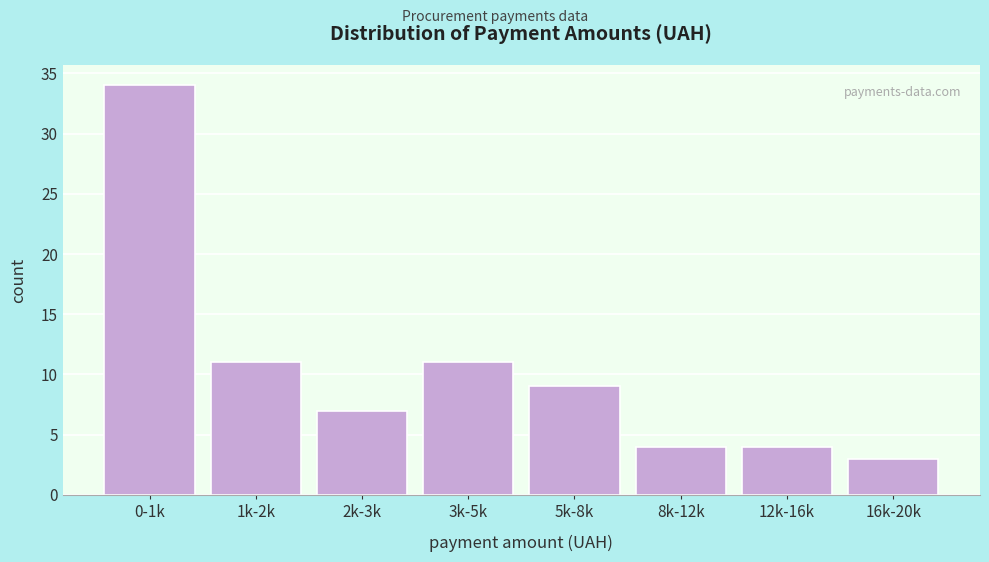

Reading left to right, list all the values displayed in this chart.

0-1k=34	1k-2k=11	2k-3k=7	3k-5k=11	5k-8k=9	8k-12k=4	12k-16k=4	16k-20k=3